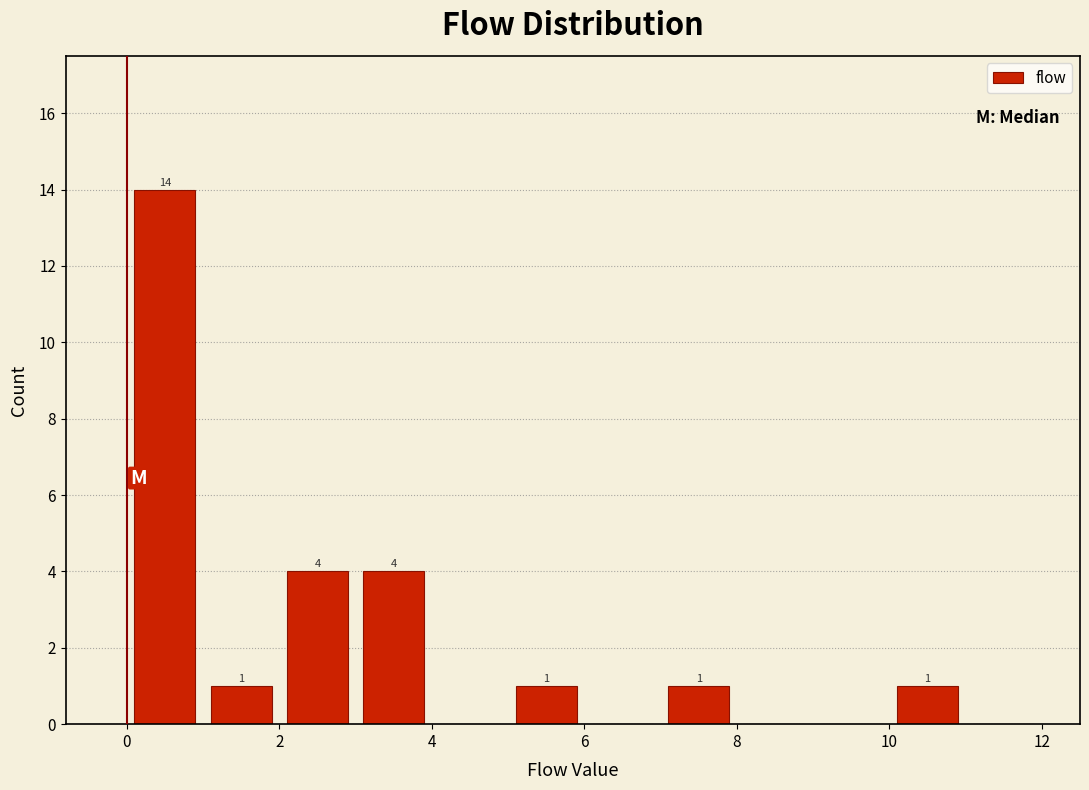

Over which range of the x-axis is the bar tallest?

0 to 1